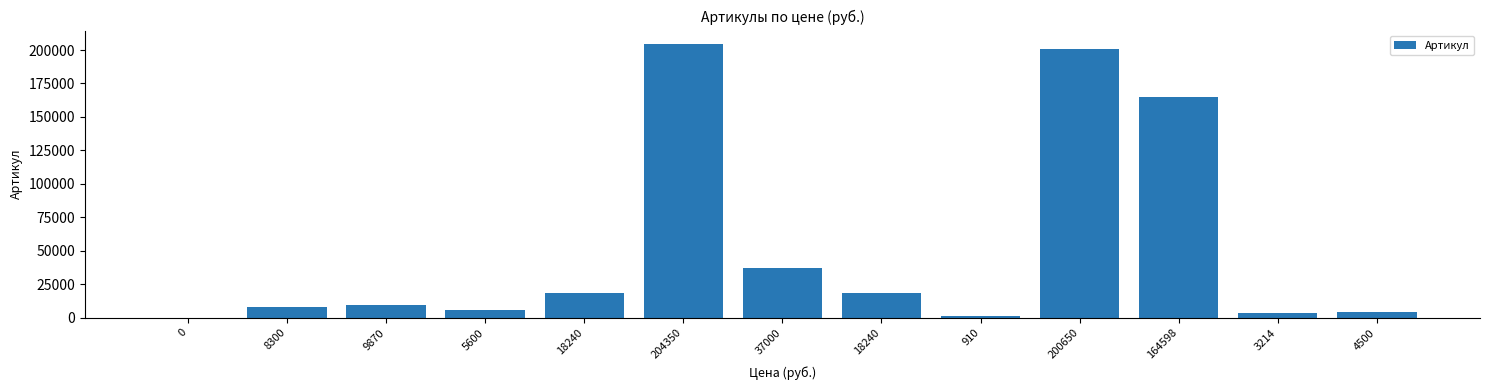

Where does the data first go above 9870?

18240